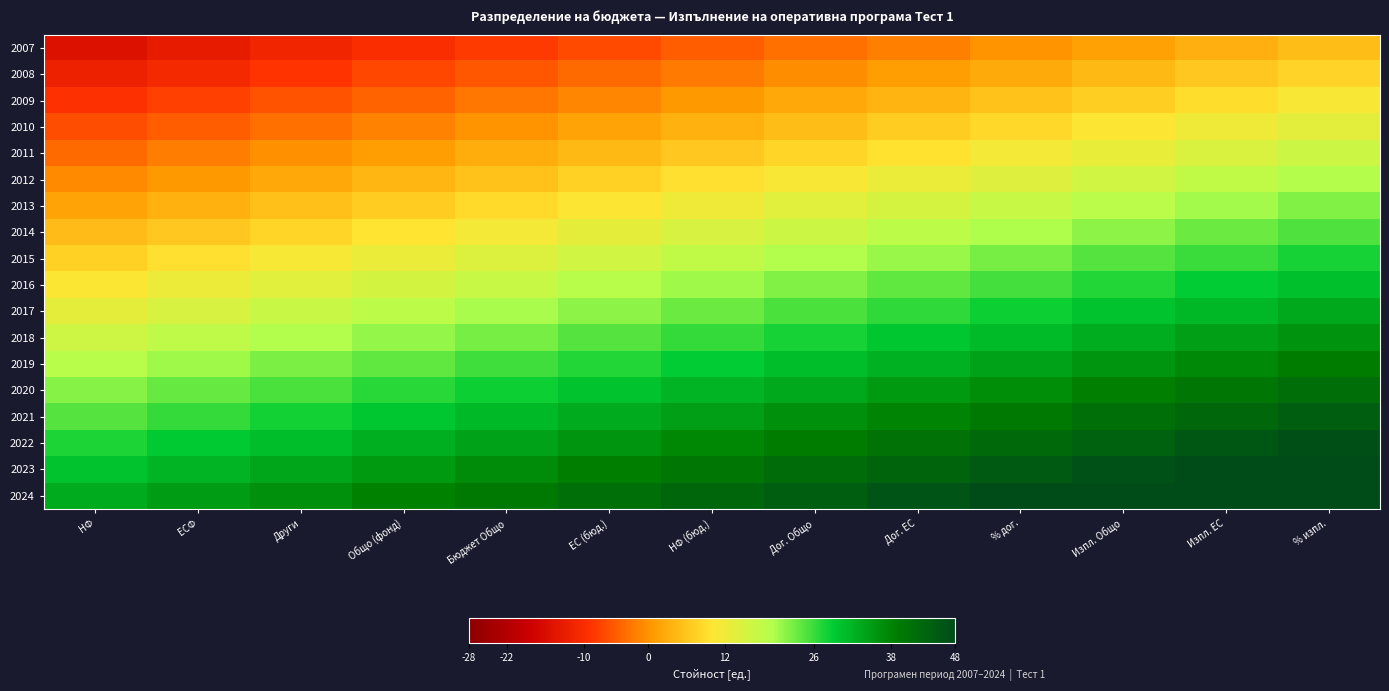

Reading left to right, extract all data points from this chart.

2007: НФ=-15.0	ЕСФ=-13.3	Други=-11.7	Общо (фонд)=-10.0	Бюджет Общо=-8.3	ЕС (бюд.)=-6.7	НФ (бюд.)=-5.0	Дог. Общо=-3.3	Дог. ЕС=-1.7	% дог.=0.0	Изпл. Общо=1.7	Изпл. ЕС=3.3	% изпл.=5.0
2008: НФ=-12.2	ЕСФ=-10.5	Други=-8.8	Общо (фонд)=-7.2	Бюджет Общо=-5.5	ЕС (бюд.)=-3.8	НФ (бюд.)=-2.2	Дог. Общо=-0.5	Дог. ЕС=1.2	% дог.=2.8	Изпл. Общо=4.5	Изпл. ЕС=6.2	% изпл.=7.8
2009: НФ=-9.4	ЕСФ=-7.7	Други=-6.0	Общо (фонд)=-4.4	Бюджет Общо=-2.7	ЕС (бюд.)=-1.0	НФ (бюд.)=0.6	Дог. Общо=2.3	Дог. ЕС=4.0	% дог.=5.6	Изпл. Общо=7.3	Изпл. ЕС=9.0	% изпл.=10.6
2010: НФ=-6.5	ЕСФ=-4.9	Други=-3.2	Общо (фонд)=-1.5	Бюджет Общо=0.1	ЕС (бюд.)=1.8	НФ (бюд.)=3.5	Дог. Общо=5.1	Дог. ЕС=6.8	% дог.=8.5	Изпл. Общо=10.1	Изпл. ЕС=11.8	% изпл.=13.5
2011: НФ=-3.7	ЕСФ=-2.0	Други=-0.4	Общо (фонд)=1.3	Бюджет Общо=3.0	ЕС (бюд.)=4.6	НФ (бюд.)=6.3	Дог. Общо=8.0	Дог. ЕС=9.6	% дог.=11.3	Изпл. Общо=13.0	Изпл. ЕС=14.6	% изпл.=16.3
2012: НФ=-0.9	ЕСФ=0.8	Други=2.5	Общо (фонд)=4.1	Бюджет Общо=5.8	ЕС (бюд.)=7.5	НФ (бюд.)=9.1	Дог. Общо=10.8	Дог. ЕС=12.5	% дог.=14.1	Изпл. Общо=15.8	Изпл. ЕС=17.5	% изпл.=19.1
2013: НФ=1.9	ЕСФ=3.6	Други=5.3	Общо (фонд)=6.9	Бюджет Общо=8.6	ЕС (бюд.)=10.3	НФ (бюд.)=11.9	Дог. Общо=13.6	Дог. ЕС=15.3	% дог.=16.9	Изпл. Общо=18.6	Изпл. ЕС=20.3	% изпл.=21.9
2014: НФ=4.8	ЕСФ=6.4	Други=8.1	Общо (фонд)=9.8	Бюджет Общо=11.4	ЕС (бюд.)=13.1	НФ (бюд.)=14.8	Дог. Общо=16.4	Дог. ЕС=18.1	% дог.=19.8	Изпл. Общо=21.4	Изпл. ЕС=23.1	% изпл.=24.8
2015: НФ=7.6	ЕСФ=9.3	Други=10.9	Общо (фонд)=12.6	Бюджет Общо=14.3	ЕС (бюд.)=15.9	НФ (бюд.)=17.6	Дог. Общо=19.3	Дог. ЕС=20.9	% дог.=22.6	Изпл. Общо=24.3	Изпл. ЕС=25.9	% изпл.=27.6
2016: НФ=10.4	ЕСФ=12.1	Други=13.7	Общо (фонд)=15.4	Бюджет Общо=17.1	ЕС (бюд.)=18.7	НФ (бюд.)=20.4	Дог. Общо=22.1	Дог. ЕС=23.7	% дог.=25.4	Изпл. Общо=27.1	Изпл. ЕС=28.7	% изпл.=30.4
2017: НФ=13.2	ЕСФ=14.9	Други=16.6	Общо (фонд)=18.2	Бюджет Общо=19.9	ЕС (бюд.)=21.6	НФ (бюд.)=23.2	Дог. Общо=24.9	Дог. ЕС=26.6	% дог.=28.2	Изпл. Общо=29.9	Изпл. ЕС=31.6	% изпл.=33.2
2018: НФ=16.1	ЕСФ=17.7	Други=19.4	Общо (фонд)=21.1	Бюджет Общо=22.7	ЕС (бюд.)=24.4	НФ (бюд.)=26.1	Дог. Общо=27.7	Дог. ЕС=29.4	% дог.=31.1	Изпл. Общо=32.7	Изпл. ЕС=34.4	% изпл.=36.1
2019: НФ=18.9	ЕСФ=20.5	Други=22.2	Общо (фонд)=23.9	Бюджет Общо=25.5	ЕС (бюд.)=27.2	НФ (бюд.)=28.9	Дог. Общо=30.5	Дог. ЕС=32.2	% дог.=33.9	Изпл. Общо=35.5	Изпл. ЕС=37.2	% изпл.=38.9
2020: НФ=21.7	ЕСФ=23.4	Други=25.0	Общо (фонд)=26.7	Бюджет Общо=28.4	ЕС (бюд.)=30.0	НФ (бюд.)=31.7	Дог. Общо=33.4	Дог. ЕС=35.0	% дог.=36.7	Изпл. Общо=38.4	Изпл. ЕС=40.0	% изпл.=41.7
2021: НФ=24.5	ЕСФ=26.2	Други=27.9	Общо (фонд)=29.5	Бюджет Общо=31.2	ЕС (бюд.)=32.9	НФ (бюд.)=34.5	Дог. Общо=36.2	Дог. ЕС=37.9	% дог.=39.5	Изпл. Общо=41.2	Изпл. ЕС=42.9	% изпл.=44.5
2022: НФ=27.4	ЕСФ=29.0	Други=30.7	Общо (фонд)=32.4	Бюджет Общо=34.0	ЕС (бюд.)=35.7	НФ (бюд.)=37.4	Дог. Общо=39.0	Дог. ЕС=40.7	% дог.=42.4	Изпл. Общо=44.0	Изпл. ЕС=45.7	% изпл.=47.4
2023: НФ=30.2	ЕСФ=31.8	Други=33.5	Общо (фонд)=35.2	Бюджет Общо=36.8	ЕС (бюд.)=38.5	НФ (бюд.)=40.2	Дог. Общо=41.8	Дог. ЕС=43.5	% дог.=45.2	Изпл. Общо=46.8	Изпл. ЕС=48.5	% изпл.=50.2
2024: НФ=33.0	ЕСФ=34.7	Други=36.3	Общо (фонд)=38.0	Бюджет Общо=39.7	ЕС (бюд.)=41.3	НФ (бюд.)=43.0	Дог. Общо=44.7	Дог. ЕС=46.3	% дог.=48.0	Изпл. Общо=49.7	Изпл. ЕС=51.3	% изпл.=53.0